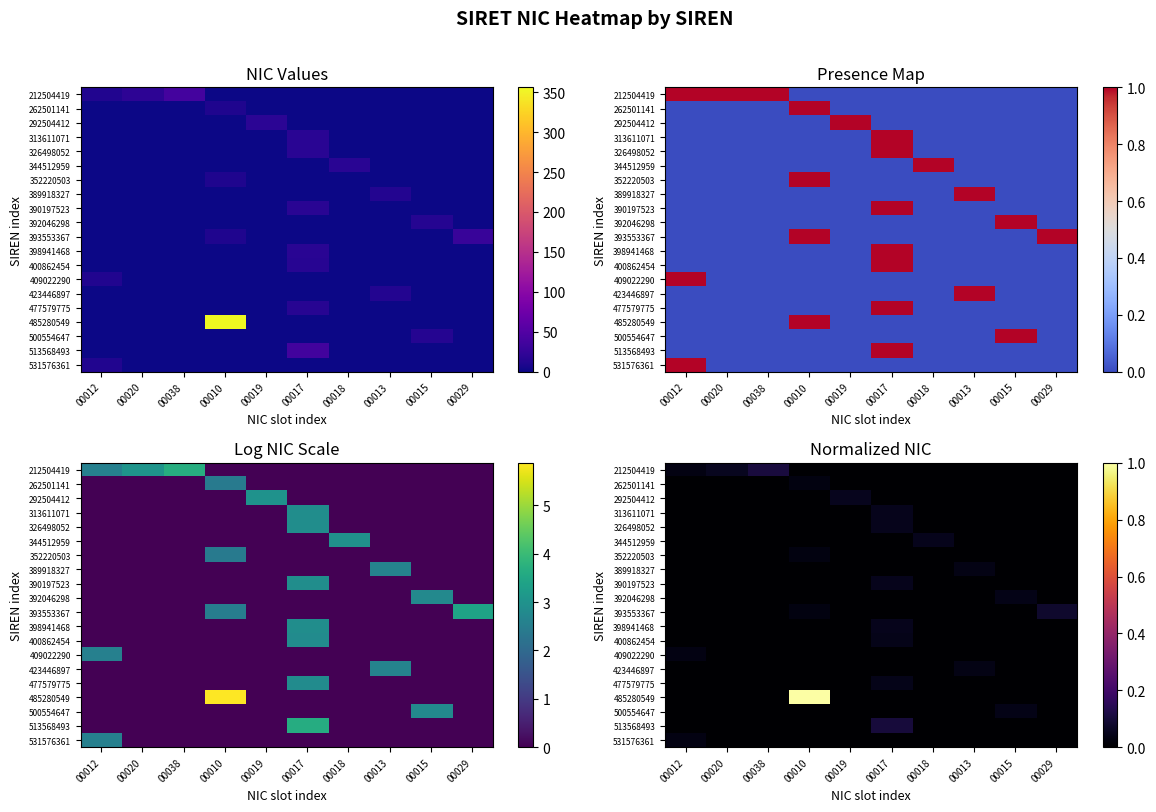

Between 00018 and 00013, which is larger?

00018